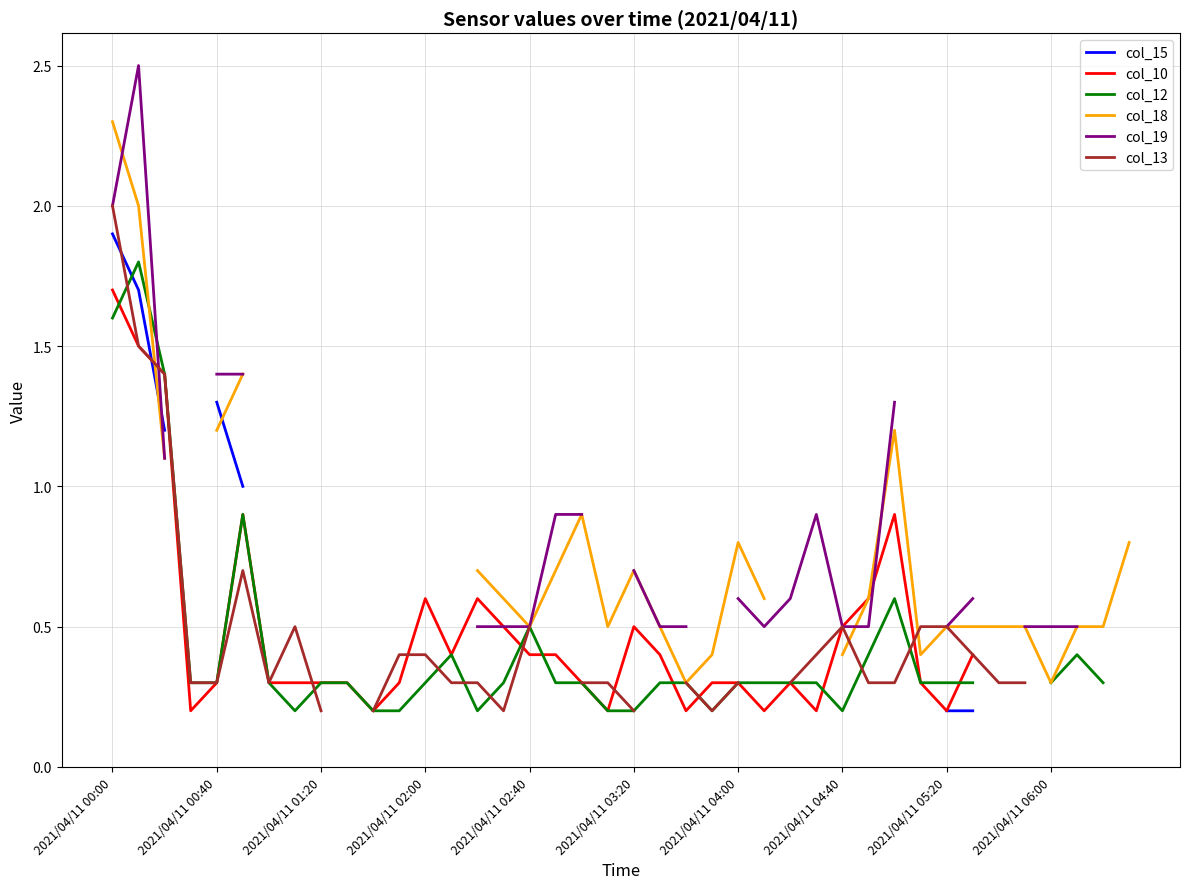

What is the value of the col_19 point at the 37th from the left?

0.5